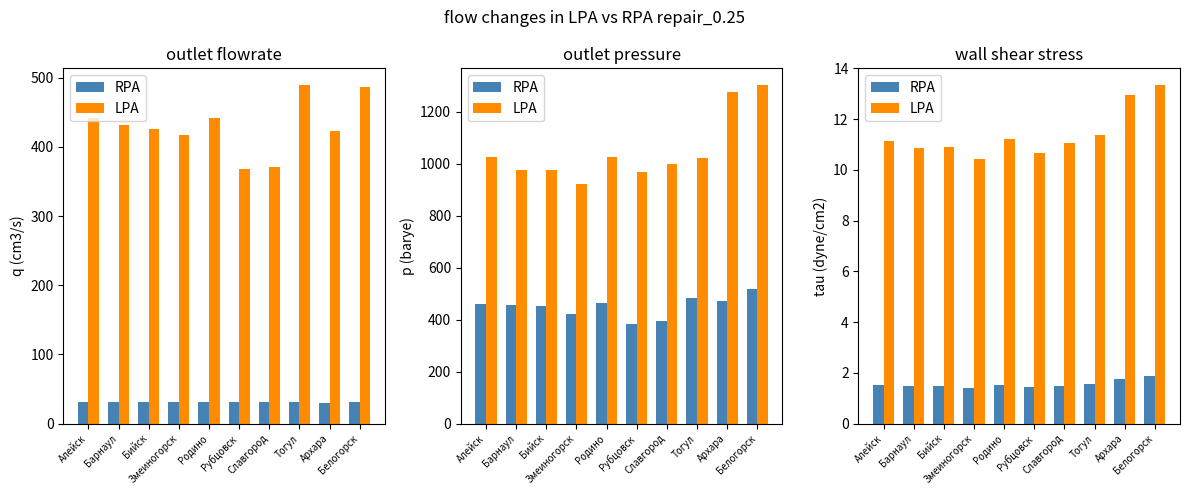

Between Тогул and Архара, which series saw the biggest shift?

LPA